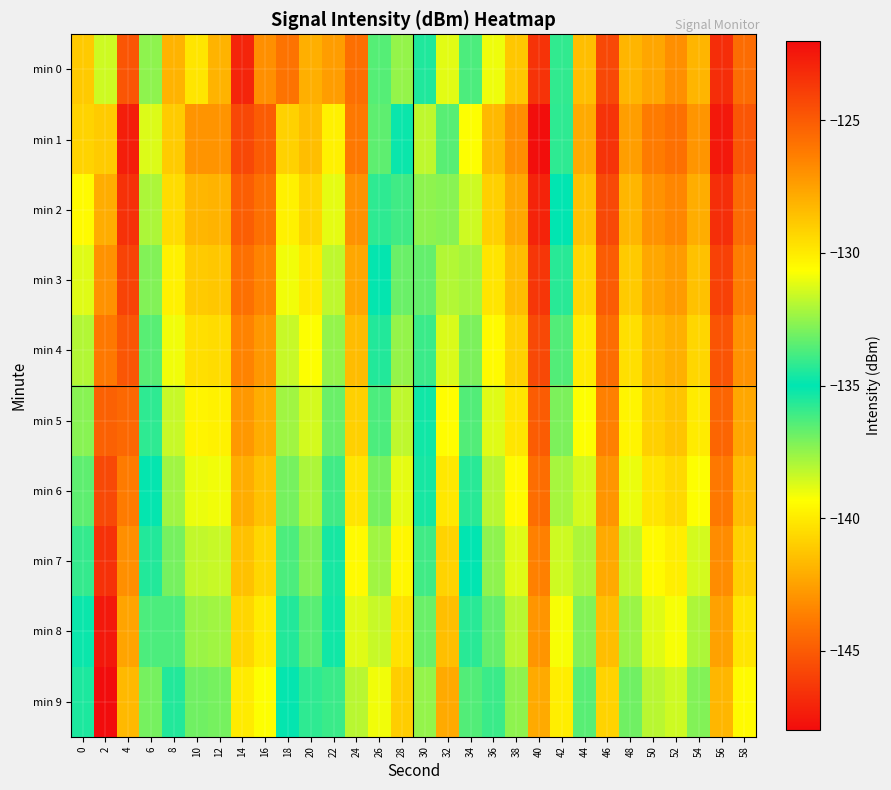

How many distinct data groups are displayed?

10